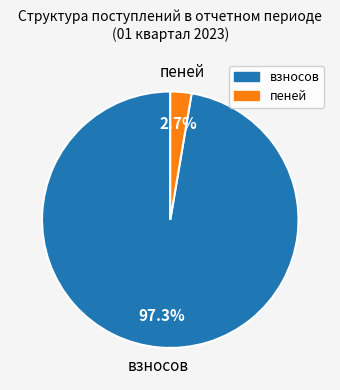

Does any single category account for the majority?

Yes